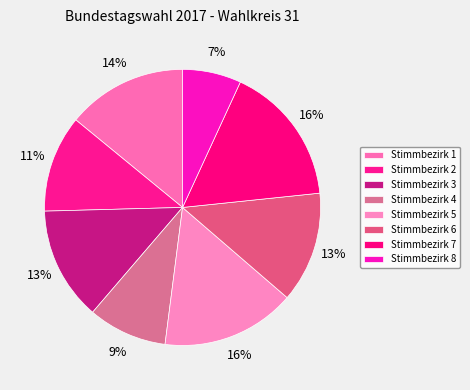

To the nearest percent, what is the difference between the Stimmbezirk 4 and Stimmbezirk 1 slice percentages?

5%